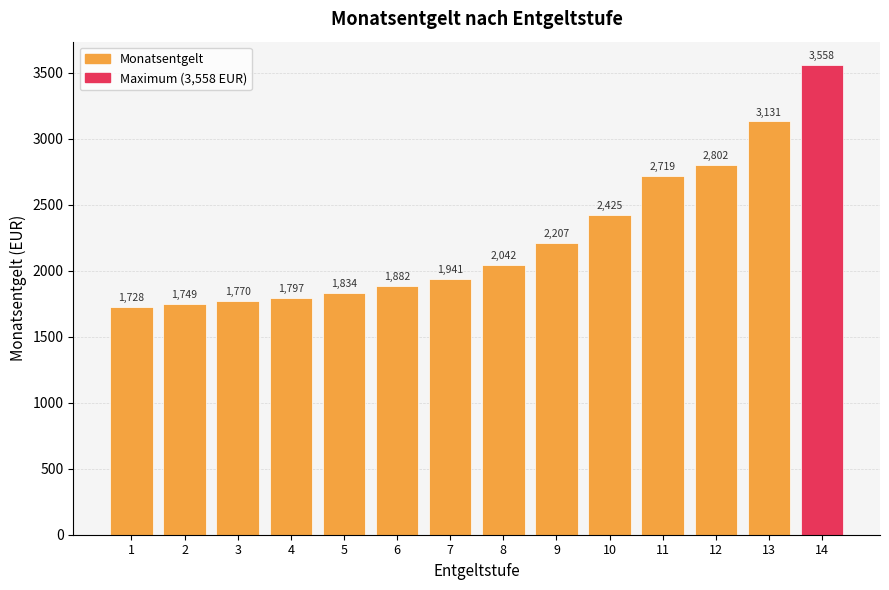

What is the value of the 10th bar from the left?

2425